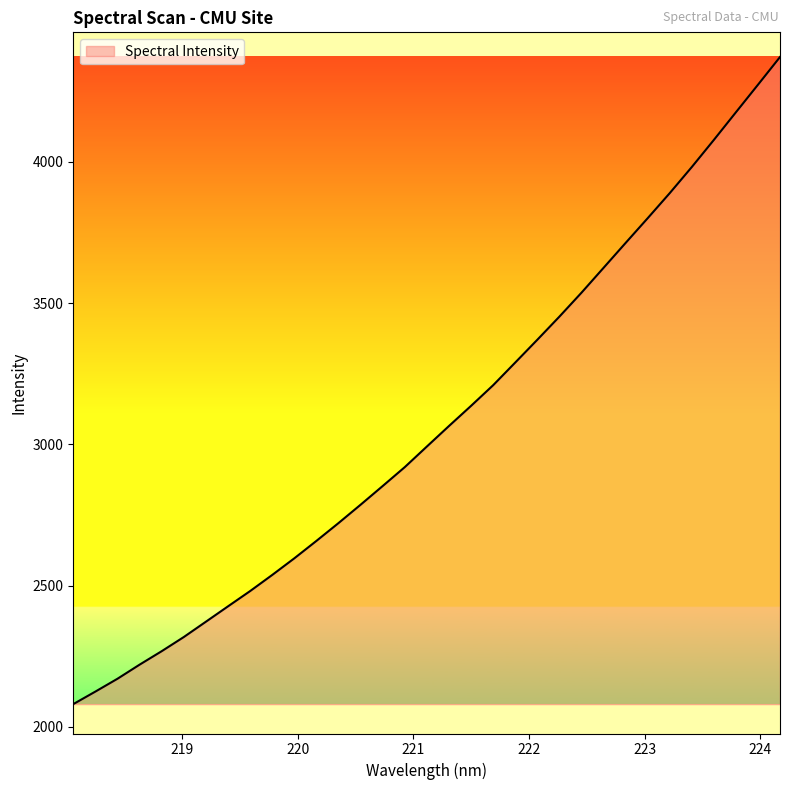

Count the number of data series in this chart.

1